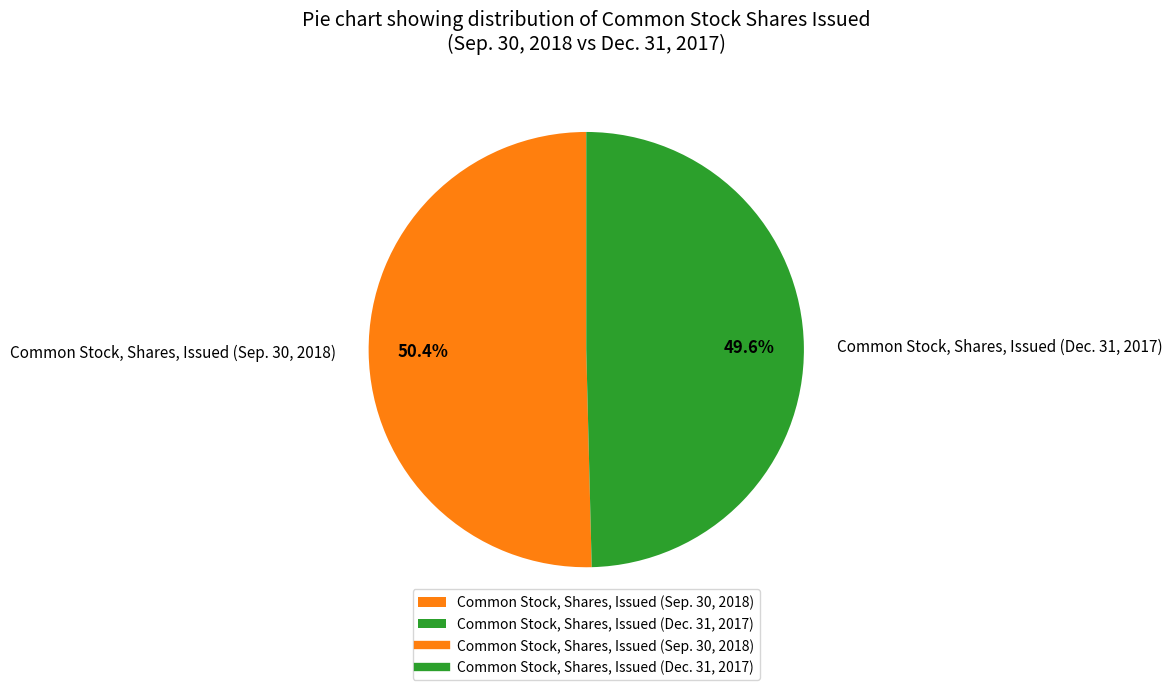

Rank the categories by value from highest to lowest.

Common Stock, Shares, Issued (Sep. 30, 2018), Common Stock, Shares, Issued (Dec. 31, 2017)